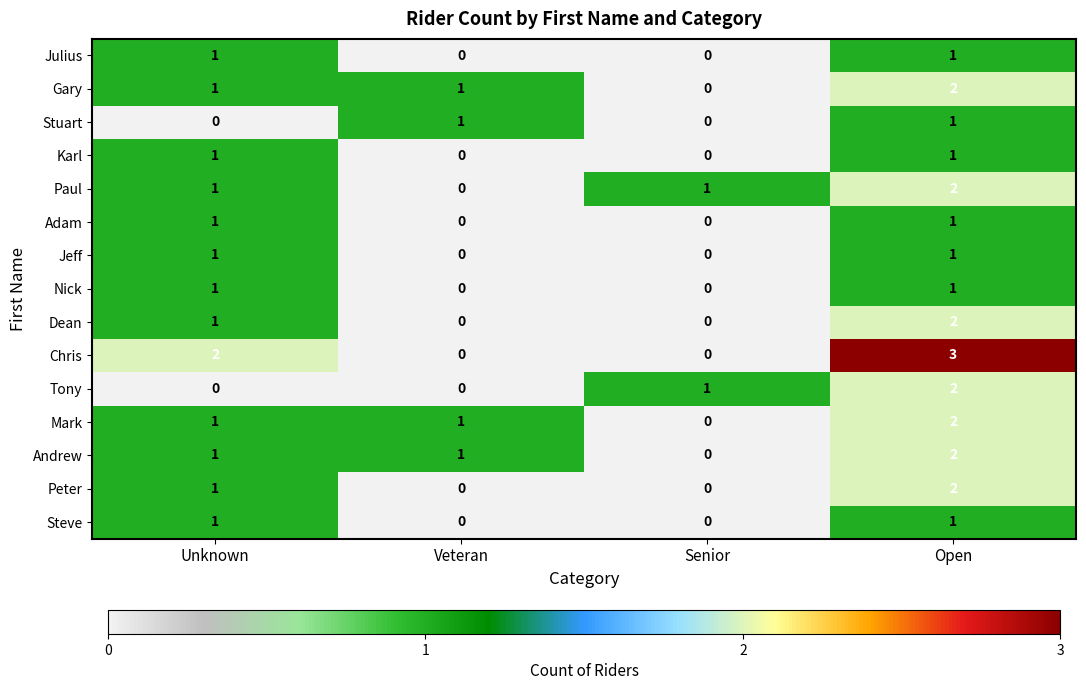

Which series has the largest range (max minus min)?

Chris